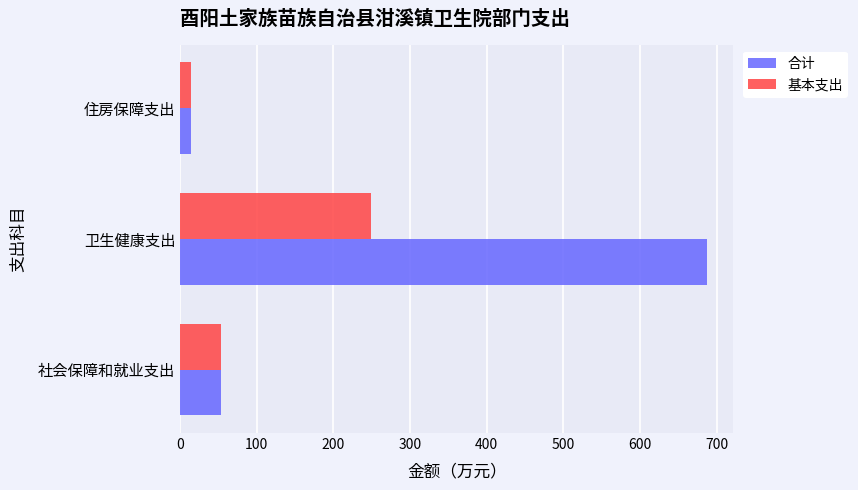

What is the sum of the 基本支出 values at 卫生健康支出 and 住房保障支出?

263.2